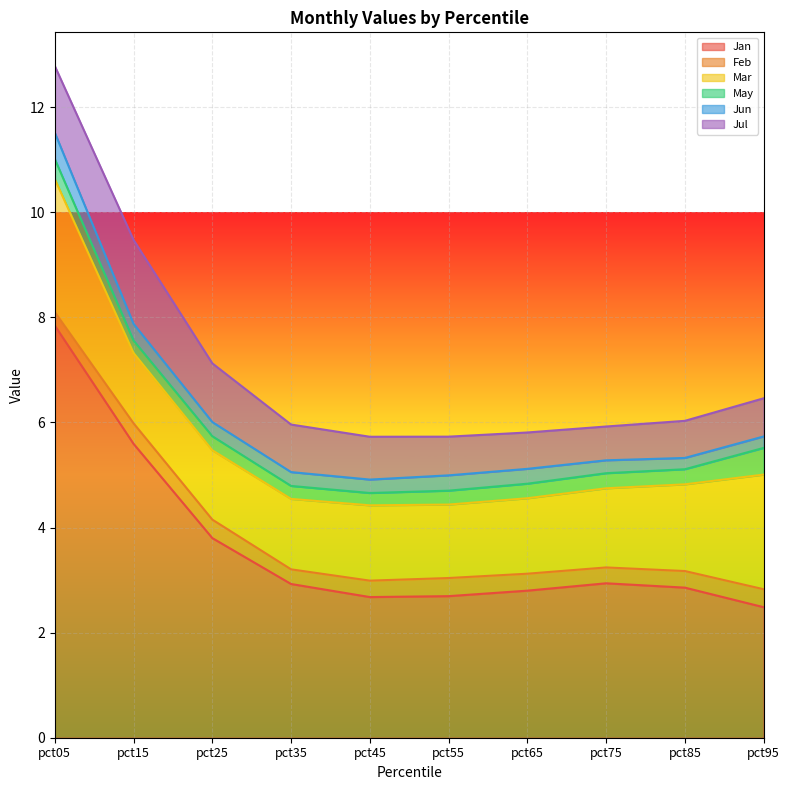

What is the spread (max minus min) of values at pct15?

5.4